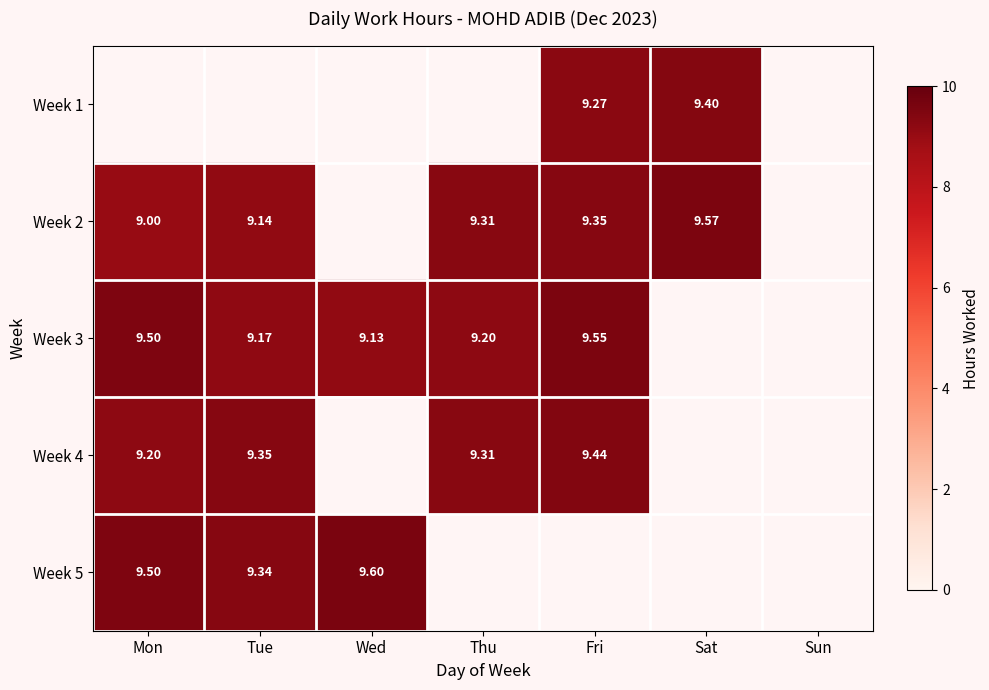

The Week 2 series shows 9.0 at Mon. True or false?

True